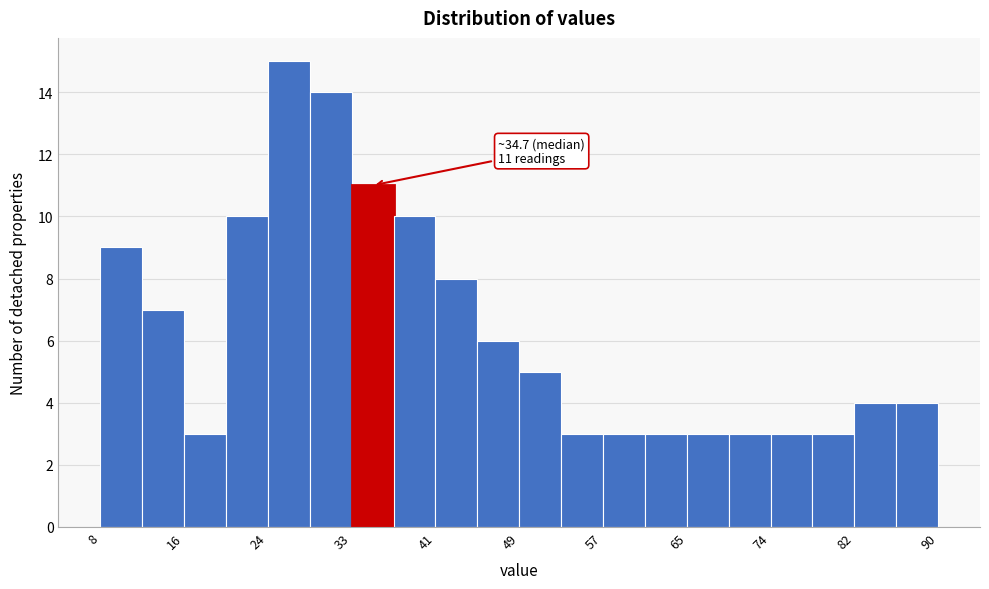

Which range on the x-axis has the tallest bar?

24 to 29